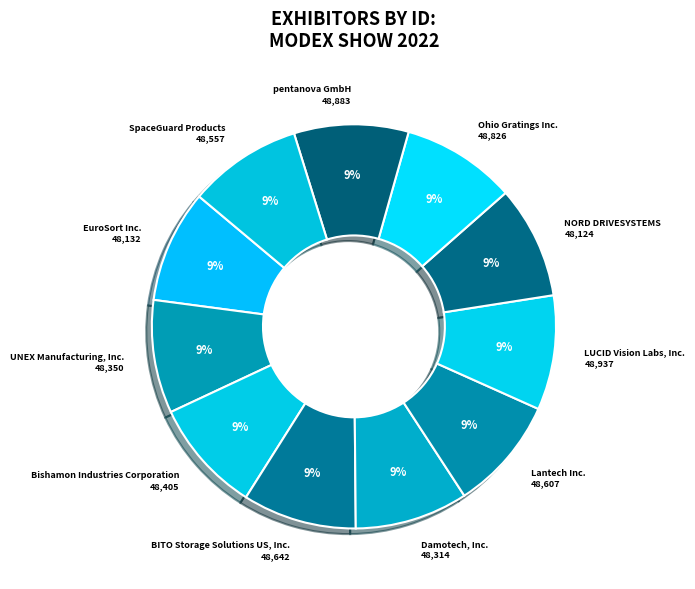

The NORD DRIVESYSTEMS slice represents 9% of the pie. True or false?

True